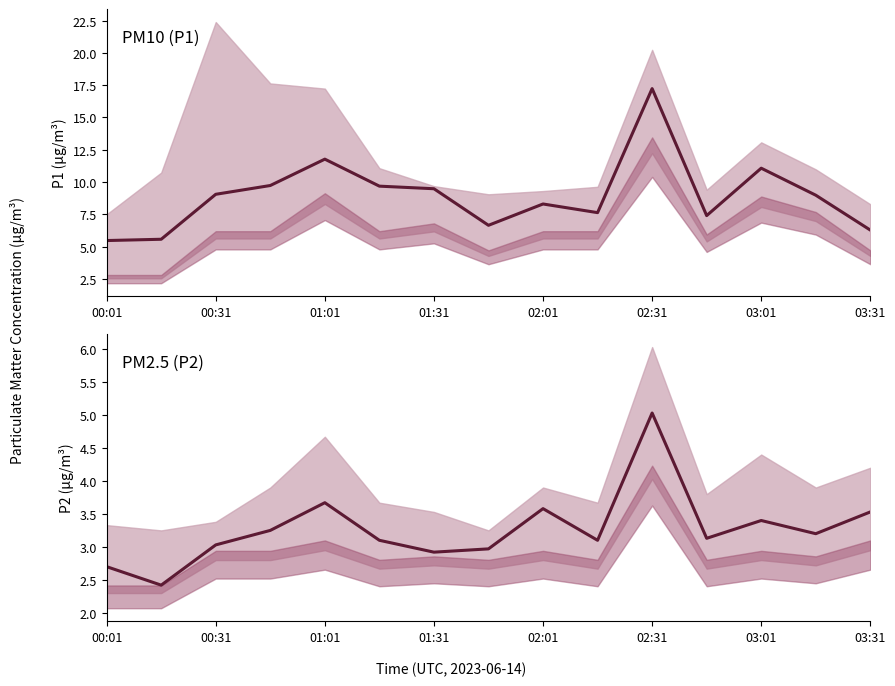

What is the sum of all P1 values?

134.3